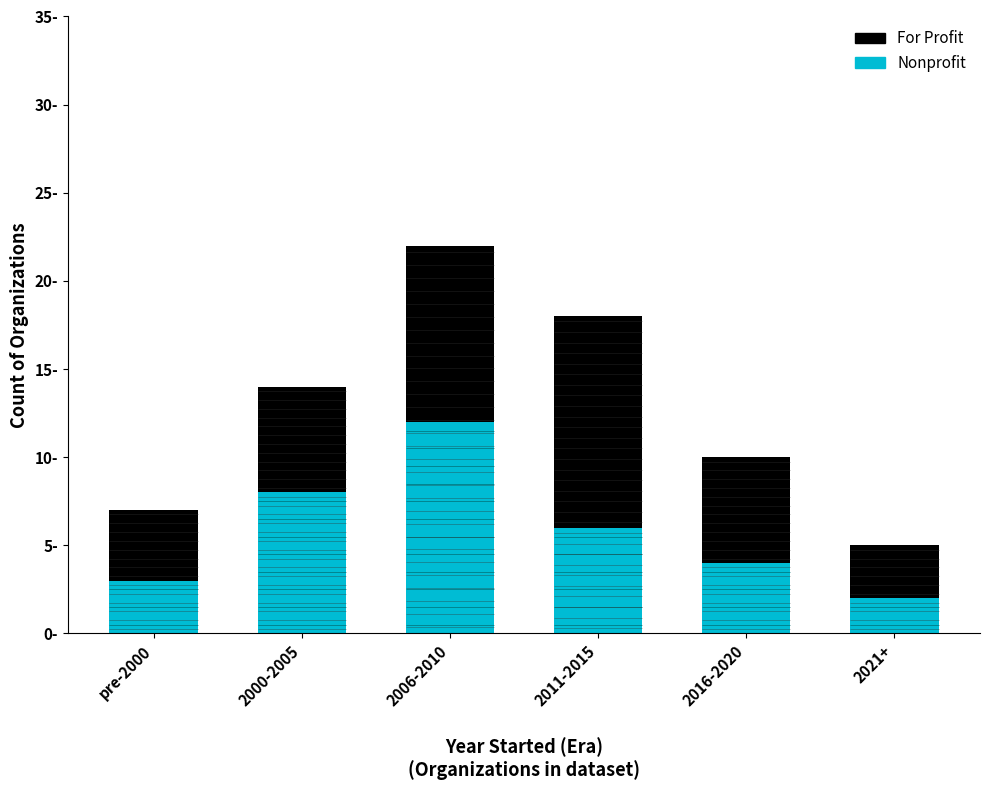

Read the Nonprofit value at pre-2000.

3